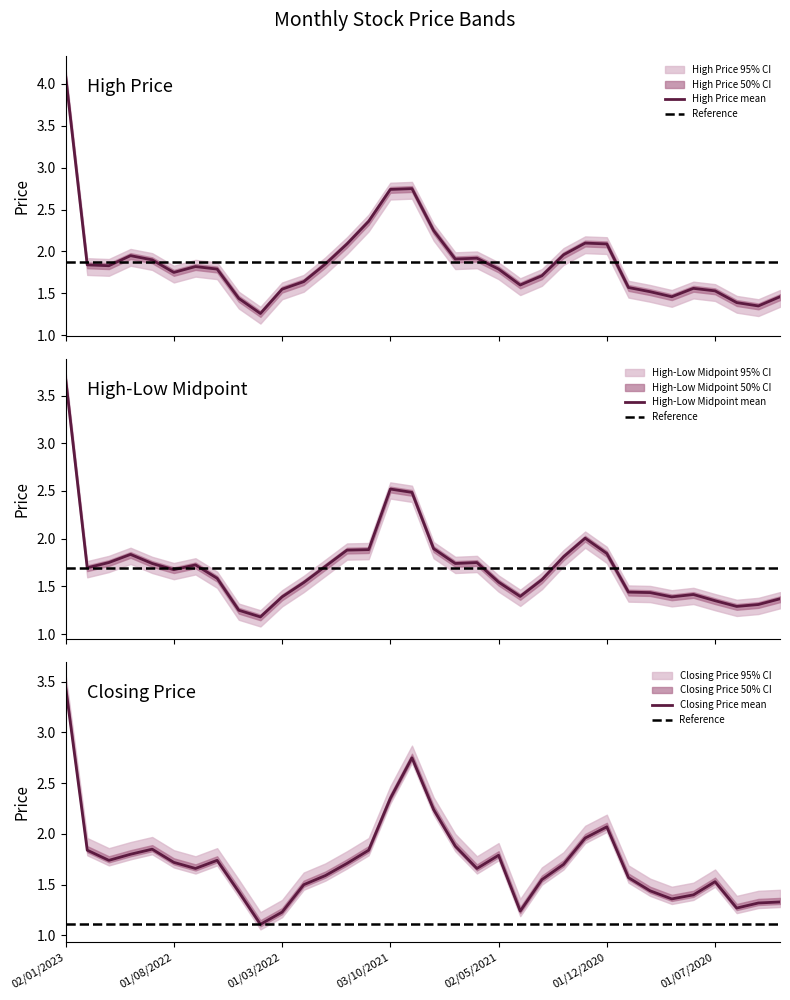

Which series has the widest spread of values?

High